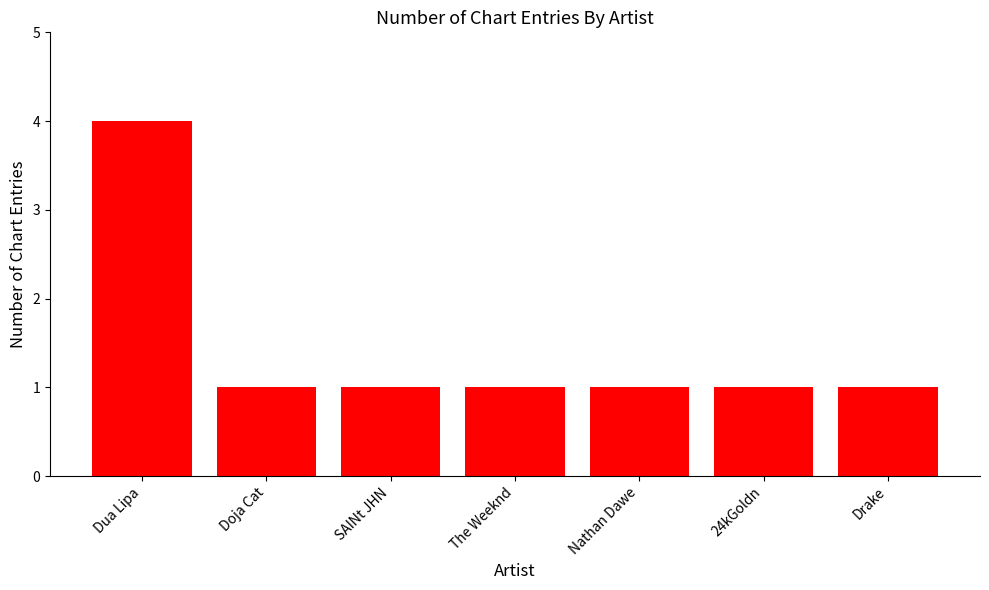

True or false: the data shows 2 at Dua Lipa.

False